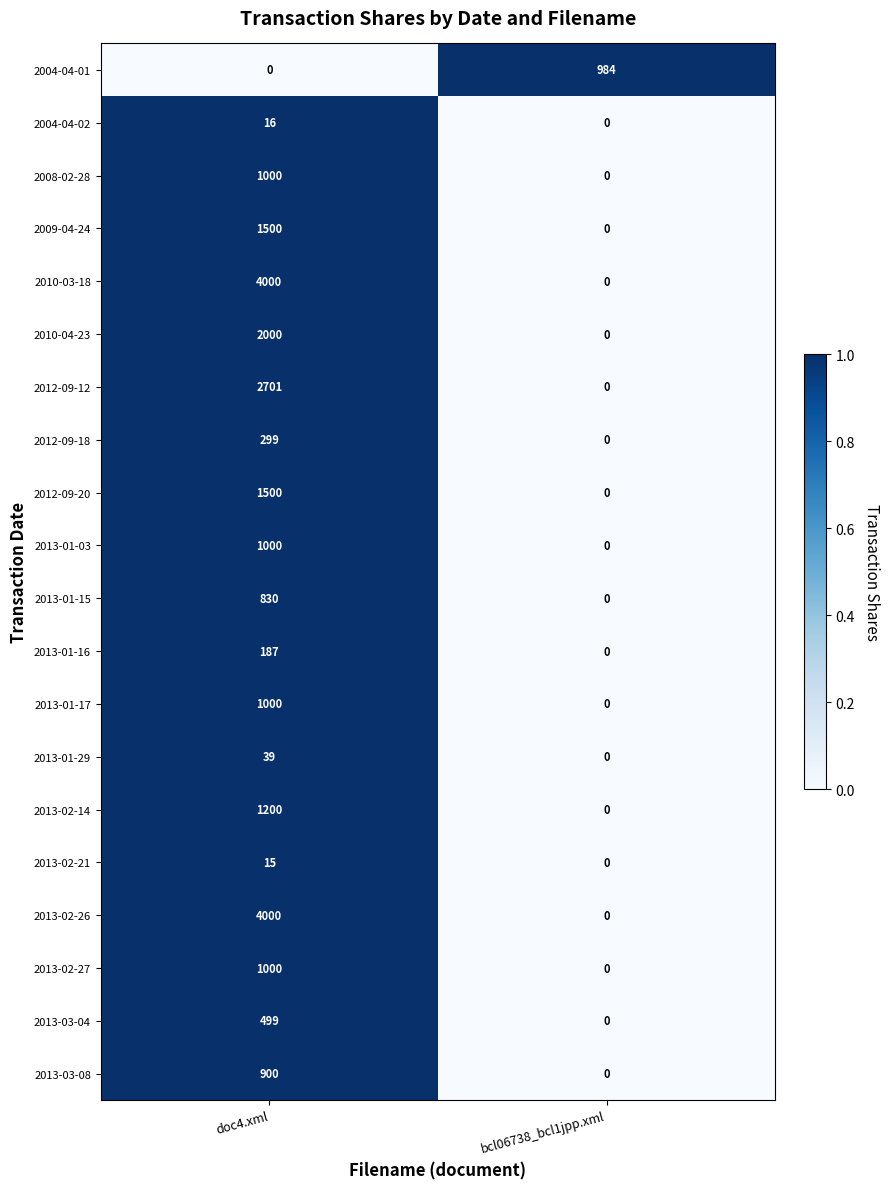

What is the difference between the maximum and minimum values in the 2013-02-27 series?

1000